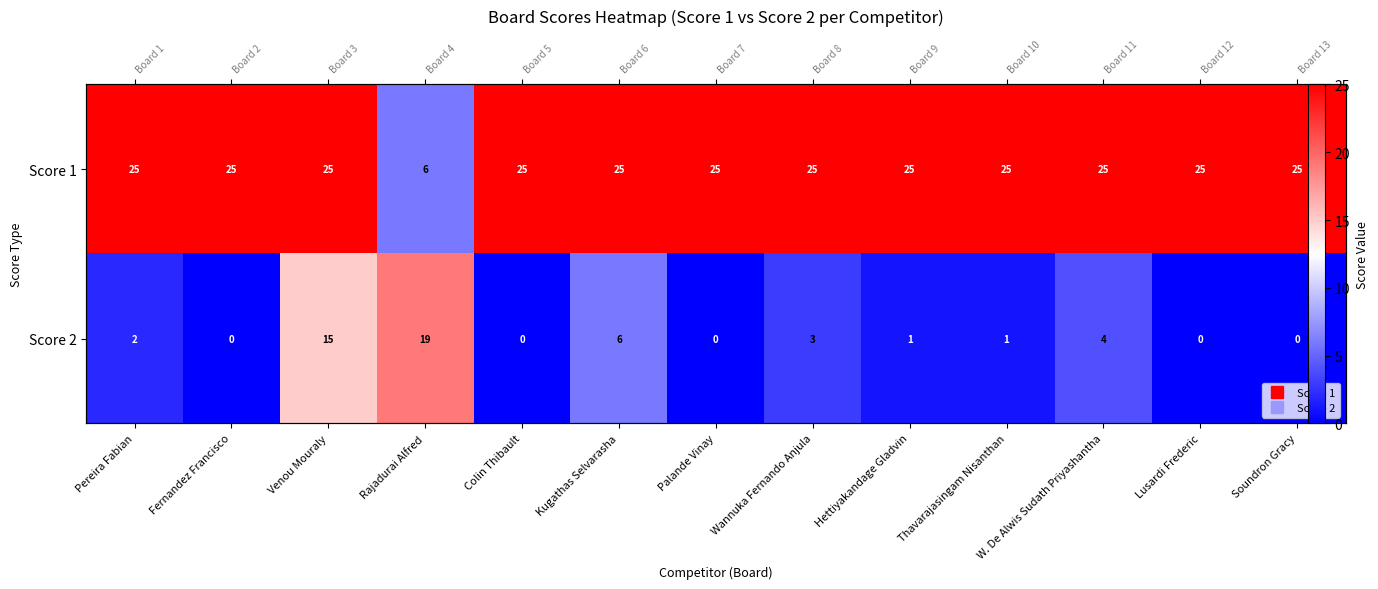

At which label does Score 2 first exceed 1?

Pereira Fabian